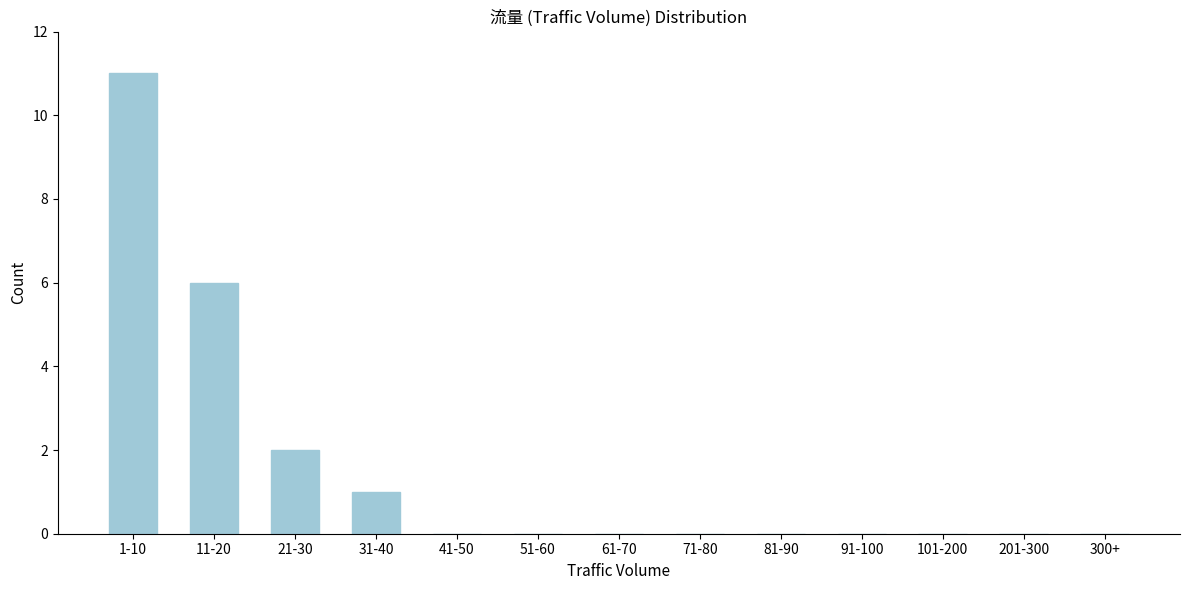

Reading right to left, transcribe all the data shown in this chart.

300+=0	201-300=0	101-200=0	91-100=0	81-90=0	71-80=0	61-70=0	51-60=0	41-50=0	31-40=1	21-30=2	11-20=6	1-10=11